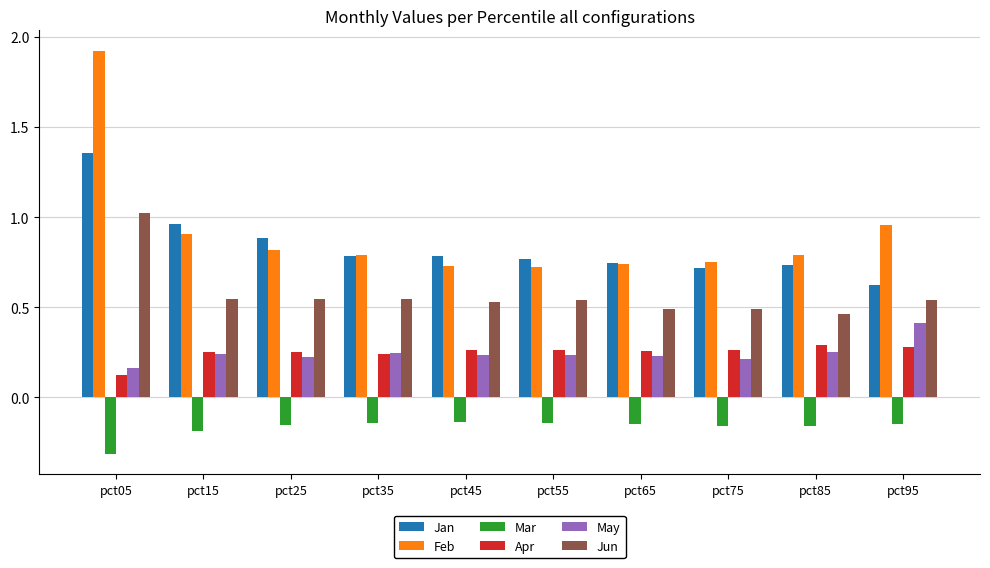

What is the sum of all Jan values?

8.4